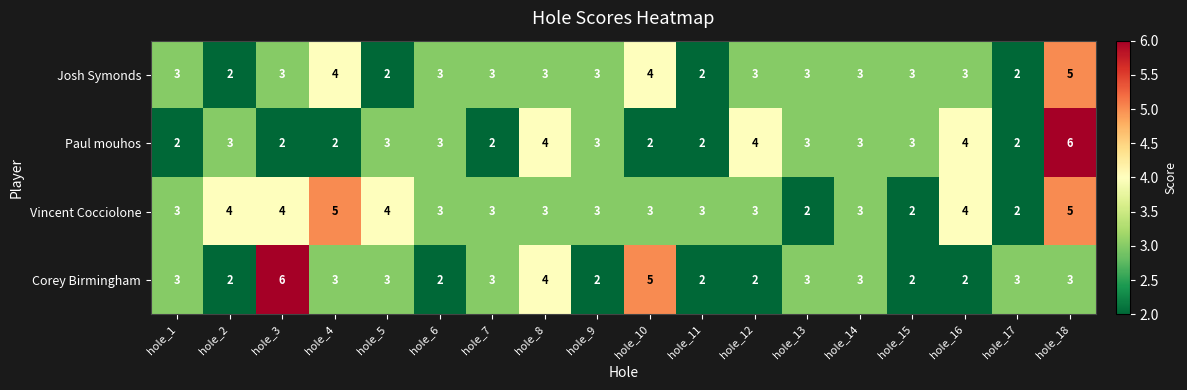

How many data points does each series have?

18